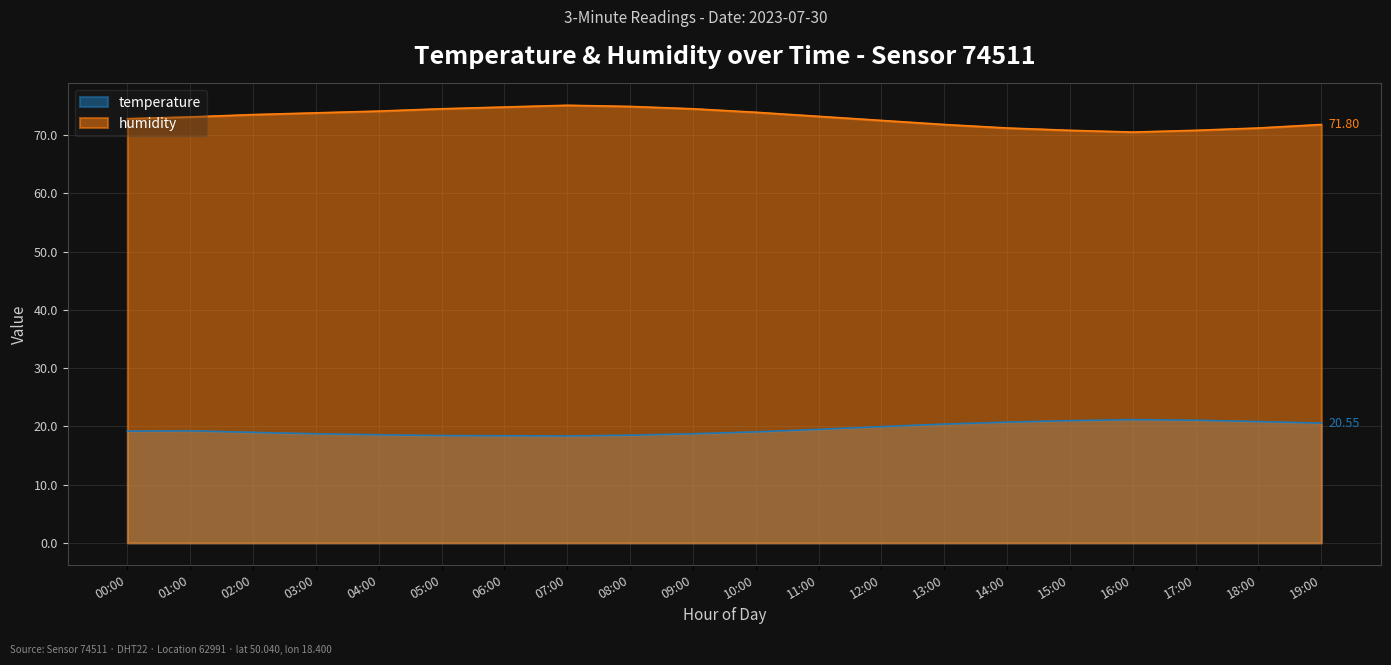

Reading left to right, what are all the values shown in this chart?

temperature: 19.2	19.2	19.0	18.7	18.6	18.4	18.4	18.4	18.5	18.7	19.1	19.5	19.9	20.4	20.7	21.0	21.1	21.1	20.8	20.6
humidity: 72.8	73.1	73.5	73.8	74.1	74.5	74.8	75.1	74.9	74.5	73.9	73.2	72.5	71.8	71.2	70.8	70.5	70.8	71.2	71.8